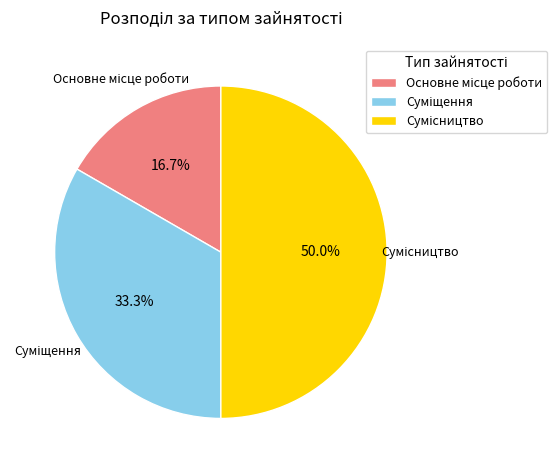

How many segments does this pie chart have?

3